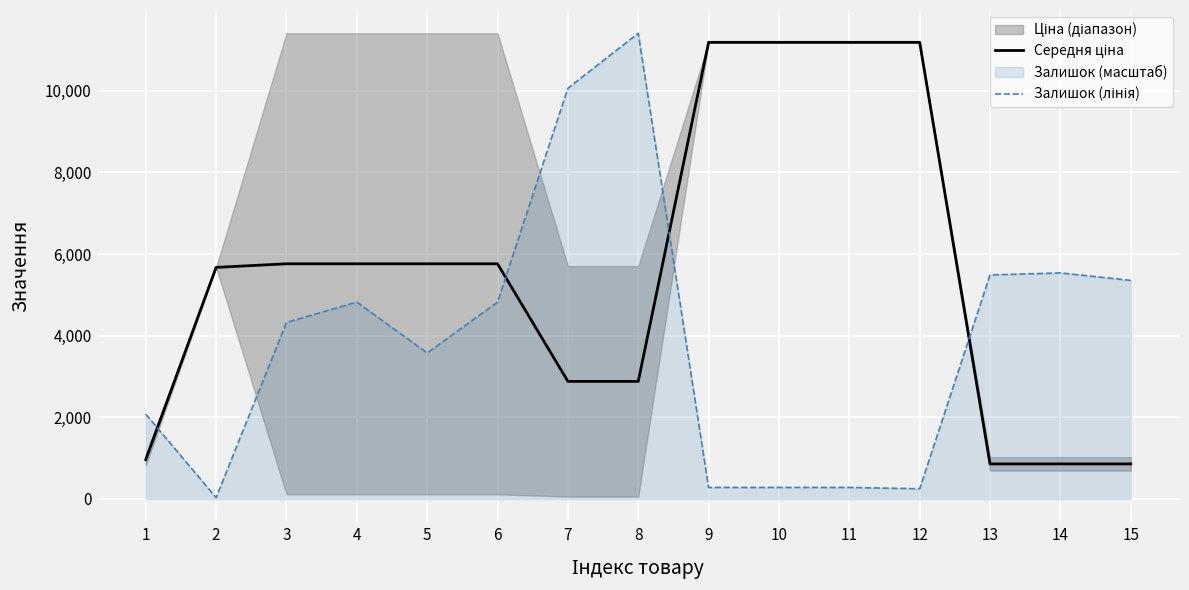

What is the value of the Середня ціна point at the 1st from the left?

963.8